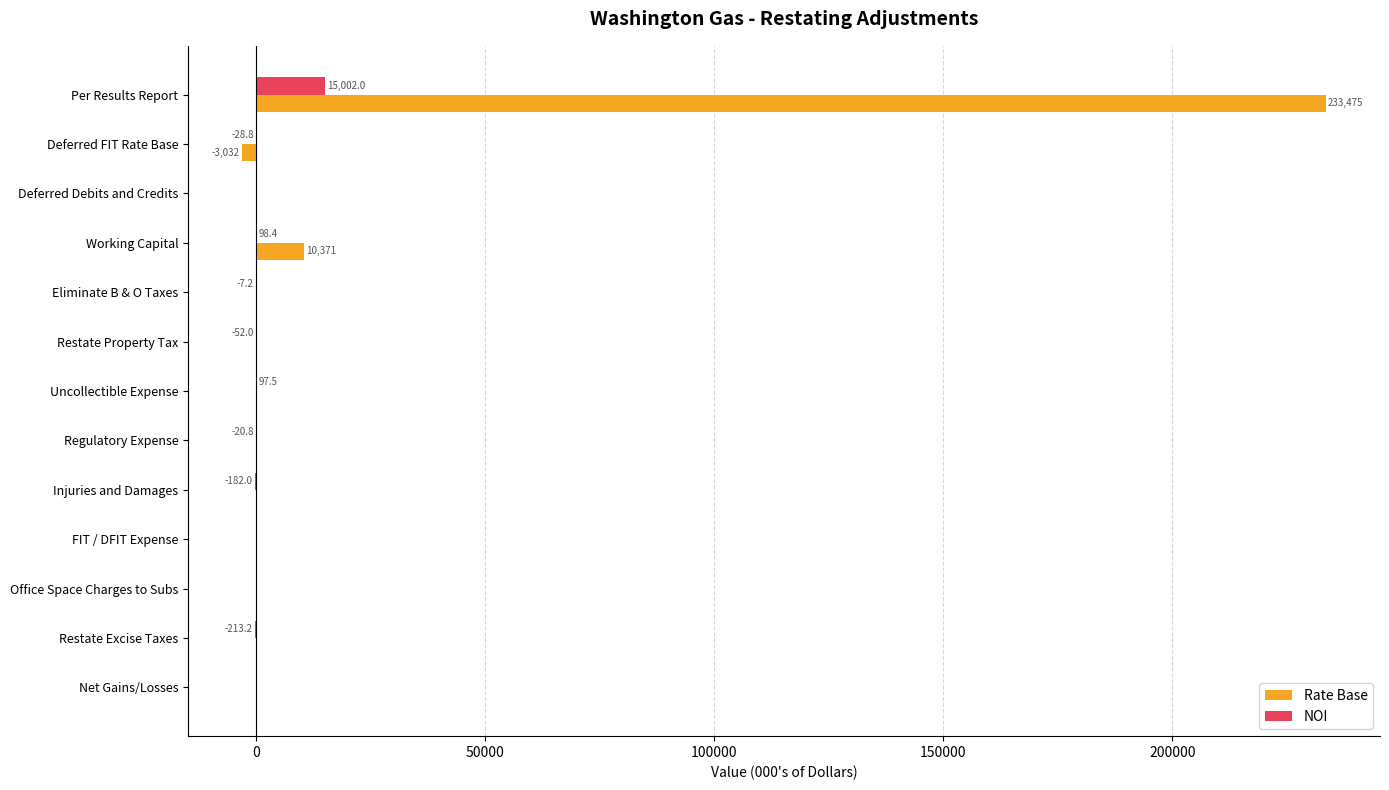

At which label is Rate Base closest to 115221?

Working Capital